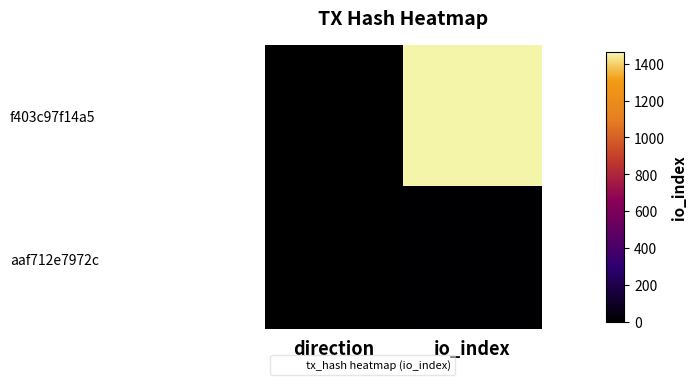

At how many categories does at least one series exceed 918?

1